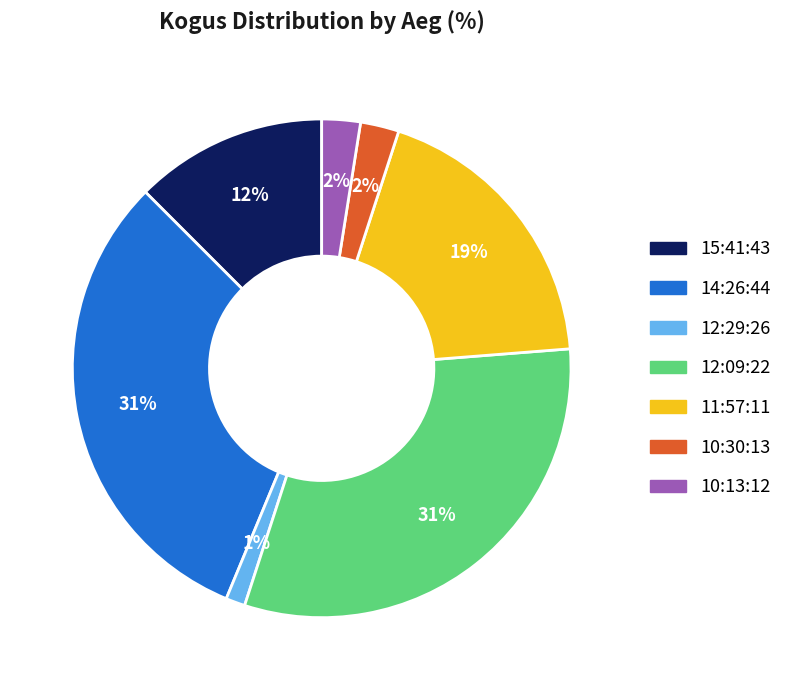

To the nearest percent, what is the average slice percentage?

14%